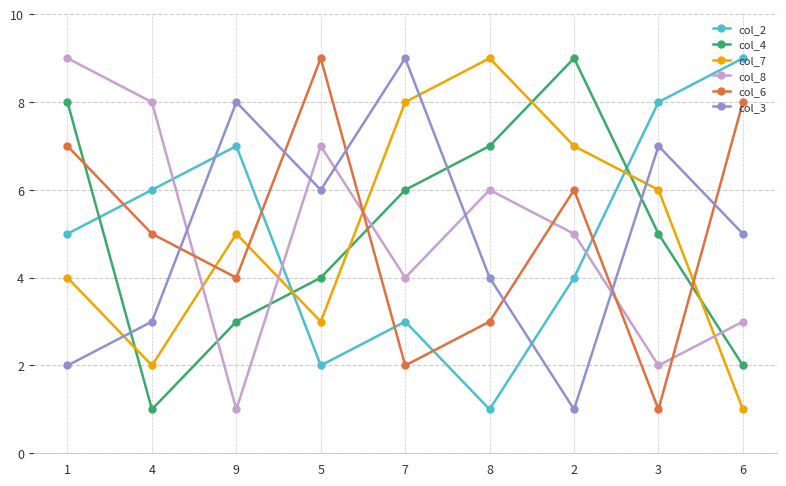

Does the chart display data point markers on the line(s)?

Yes